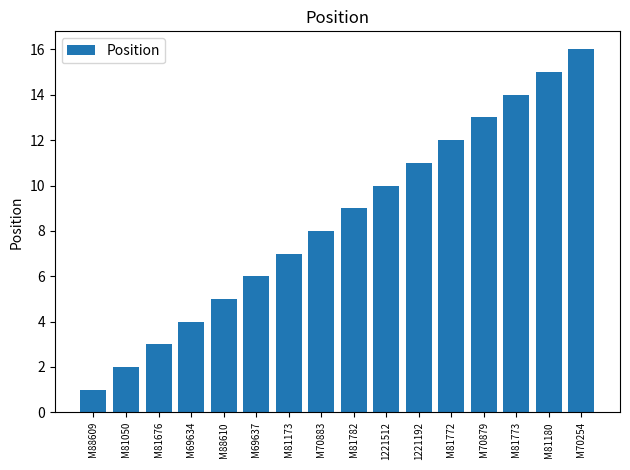

Reading left to right, extract all data points from this chart.

1	2	3	4	5	6	7	8	9	10	11	12	13	14	15	16